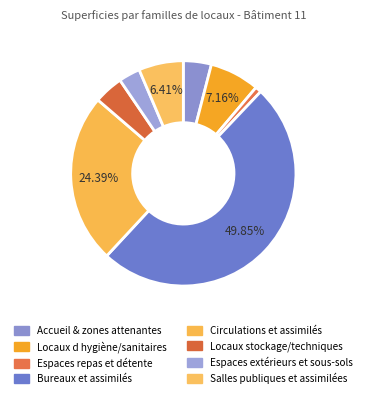

How many slices are in this pie chart?

8